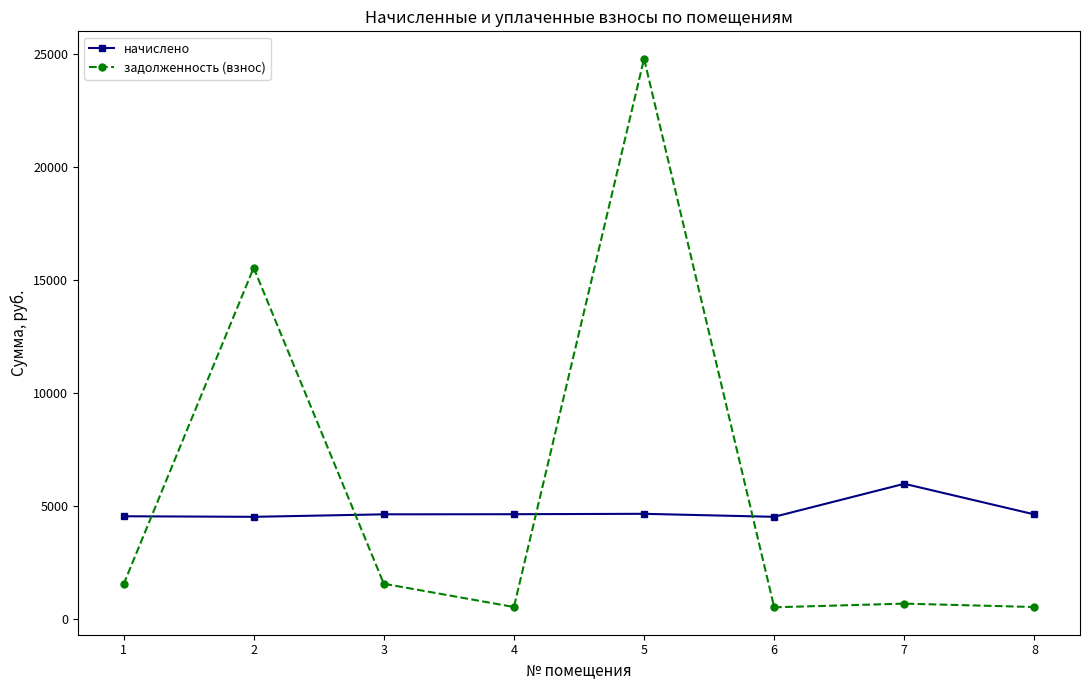

How many lines are shown in the chart?

2